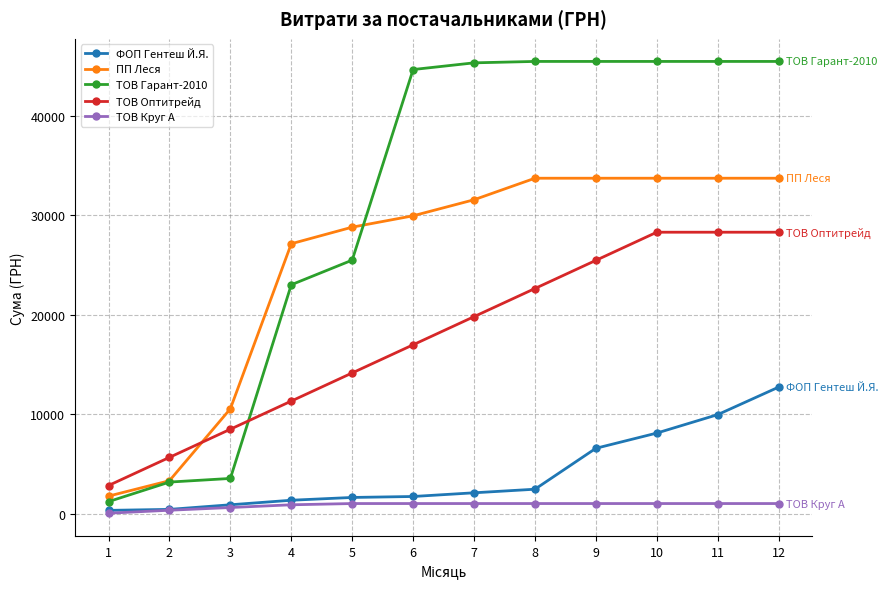

The value of ПП Леся at 3 is 15183.2. True or false?

False